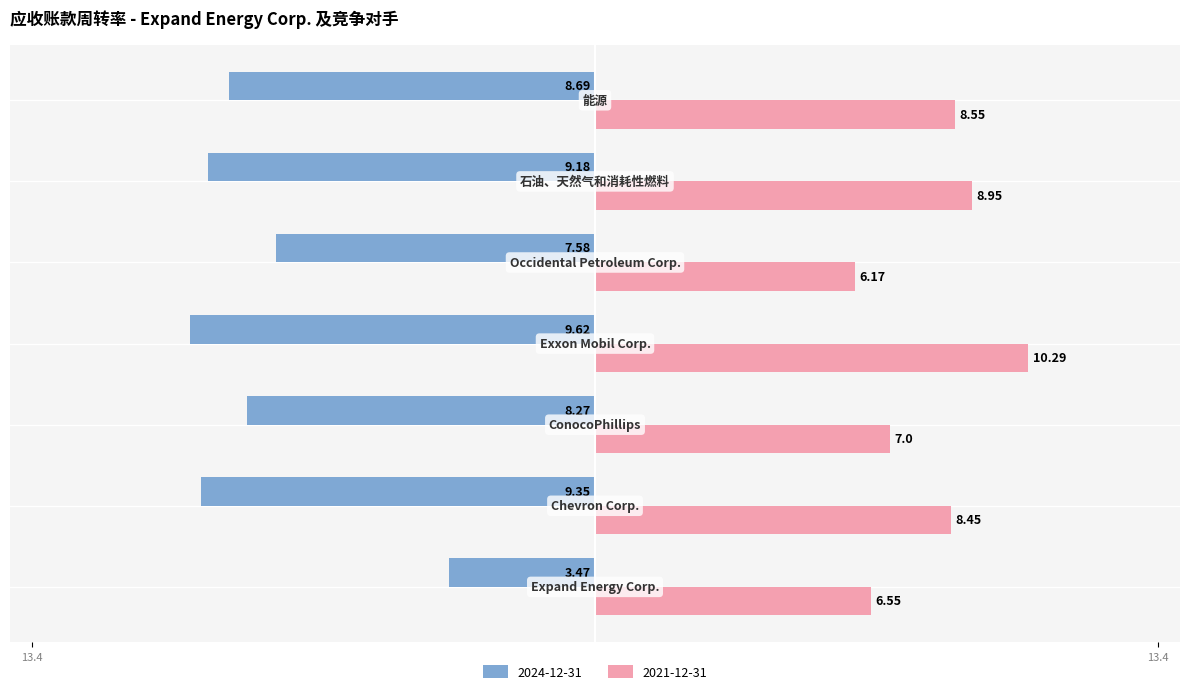

Reading left to right, list all the values displayed in this chart.

2024-12-31: Expand Energy Corp.=-3.5	Chevron Corp.=-9.3	ConocoPhillips=-8.3	Exxon Mobil Corp.=-9.6	Occidental Petroleum Corp.=-7.6	石油、天然气和消耗性燃料=-9.2	能源=-8.7
2021-12-31: Expand Energy Corp.=6.5	Chevron Corp.=8.4	ConocoPhillips=7.0	Exxon Mobil Corp.=10.3	Occidental Petroleum Corp.=6.2	石油、天然气和消耗性燃料=8.9	能源=8.6